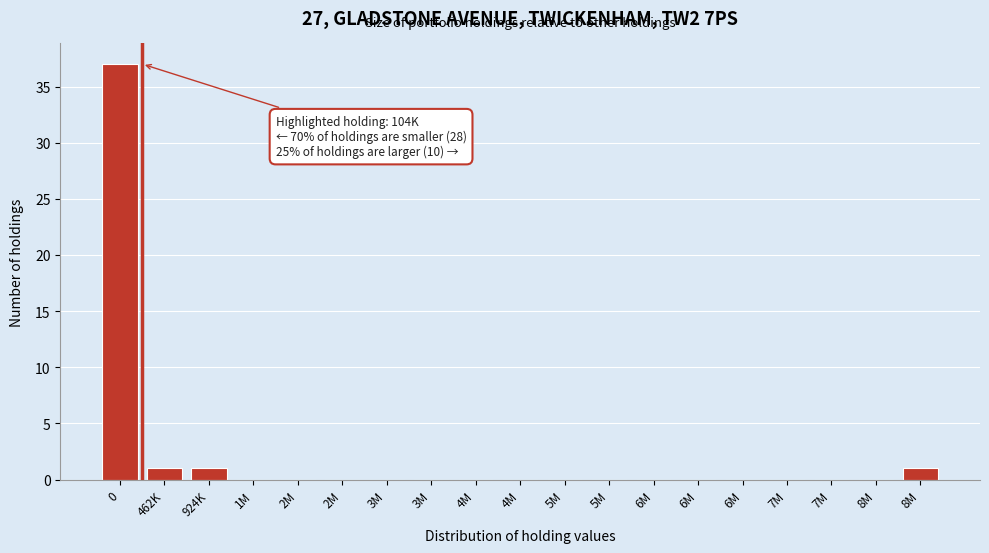

Count the number of data series in this chart.

1